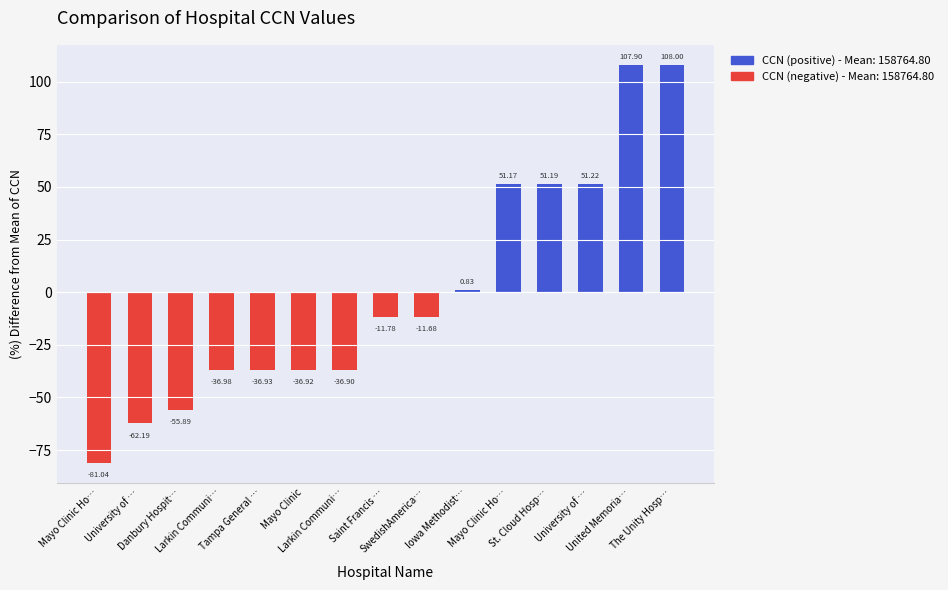

How many values are below zero?

9